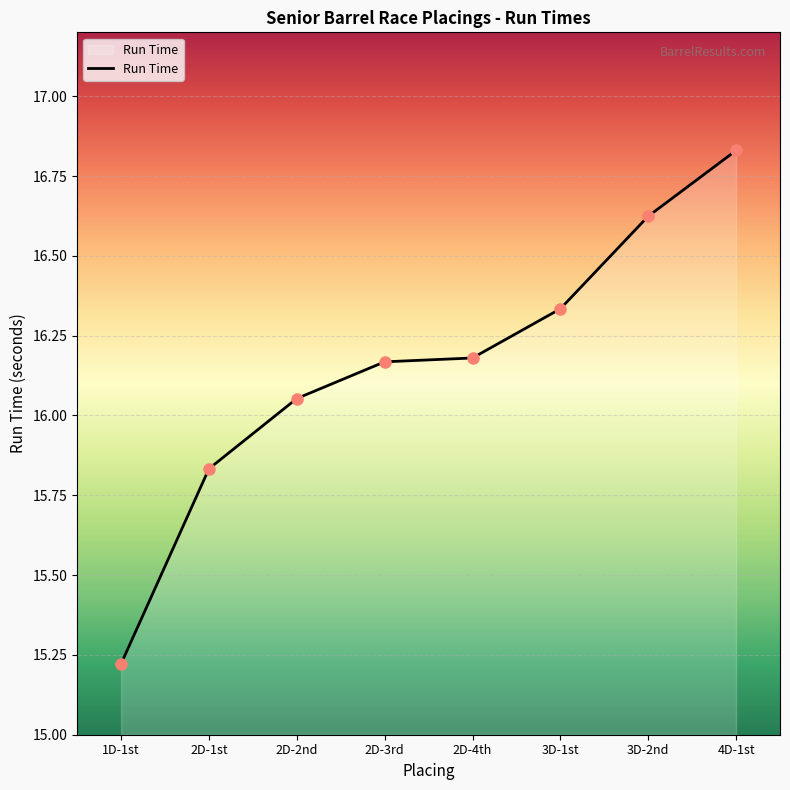

What is the label of the 2nd point from the left?

2D-1st